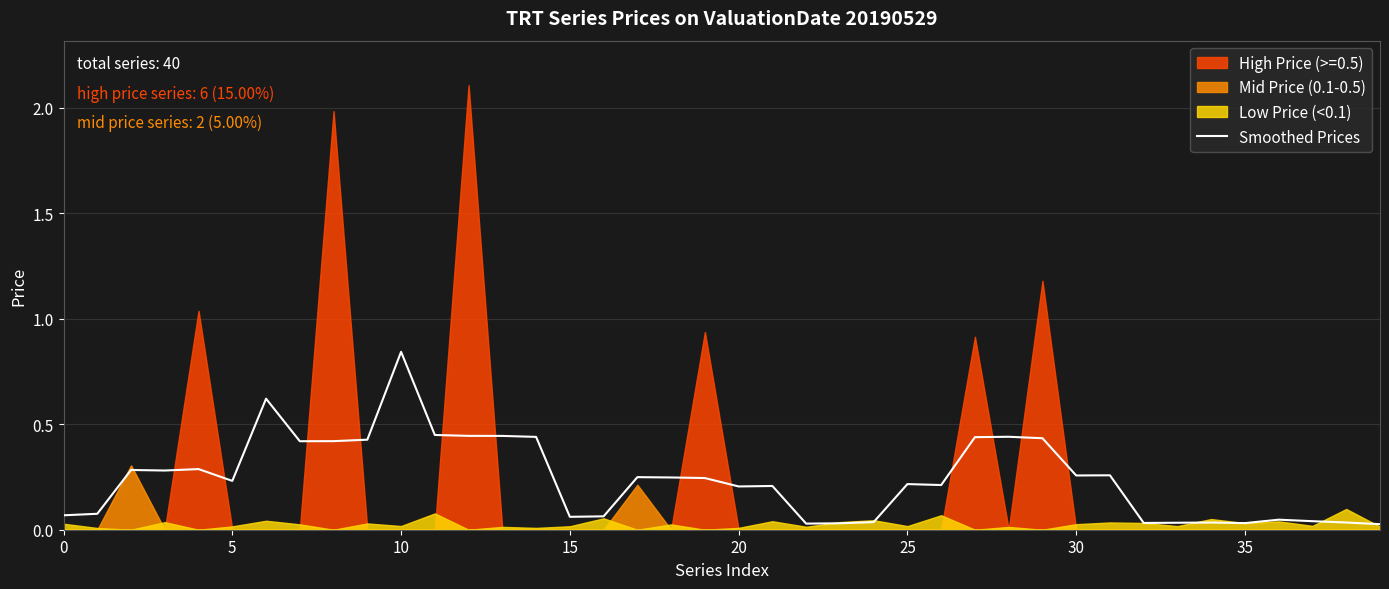

The value at 24 is 0.0. True or false?

True